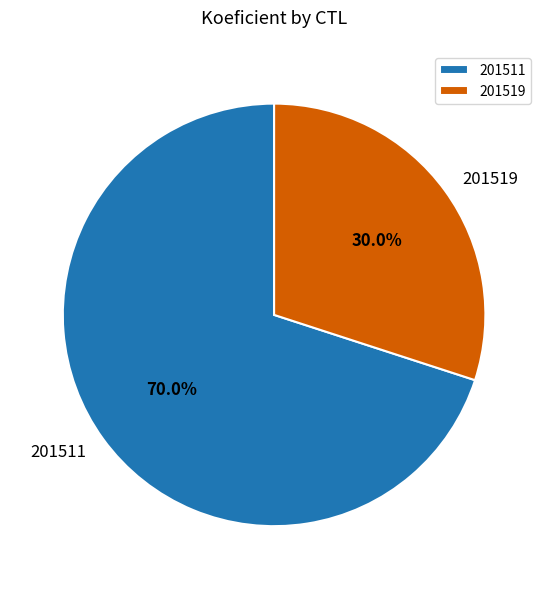

Which slice is the largest?

201511